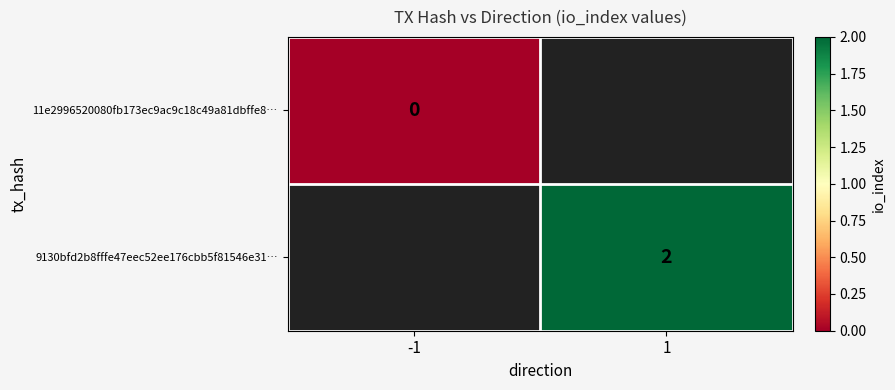

True or false: 9130bfd2b8fffe47eec52ee176cbb5f81546e31… has a value of 2 at 1.

True